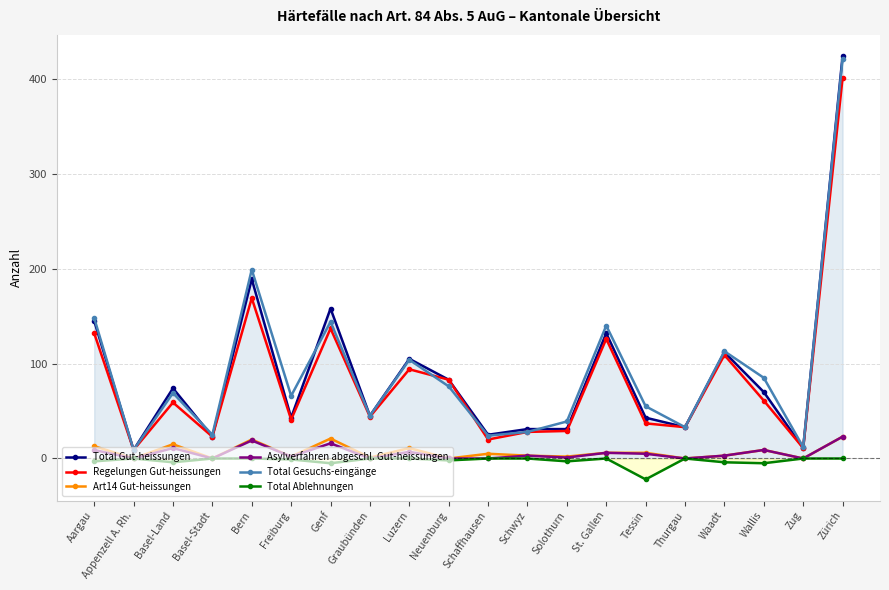

At which category is the sum across all series the highest?

Zürich